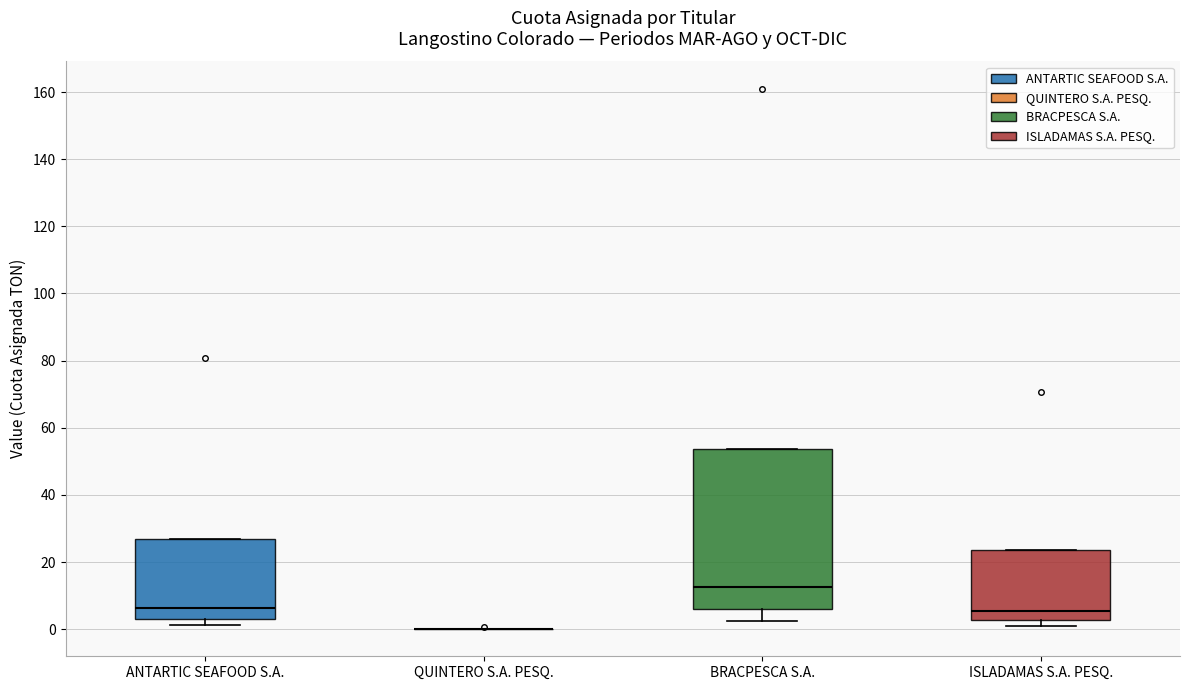

Reading left to right, read every box against the y-axis: the position of its median line, the range the box covers, and the ends of its whiskers. The values are not printed on the chart, so give them approximately, as read against the axis.

ANTARTIC SEAFOOD S.A.: median 6, box 4 to 26, whiskers 2 to 26
QUINTERO S.A. PESQ.: box collapsed to a line at 0, whiskers 0 to 0
BRACPESCA S.A.: median 12, box 6 to 54, whiskers 2 to 54
ISLADAMAS S.A. PESQ.: median 6, box 2 to 24, whiskers 2 (just below the box's lower edge) to 24